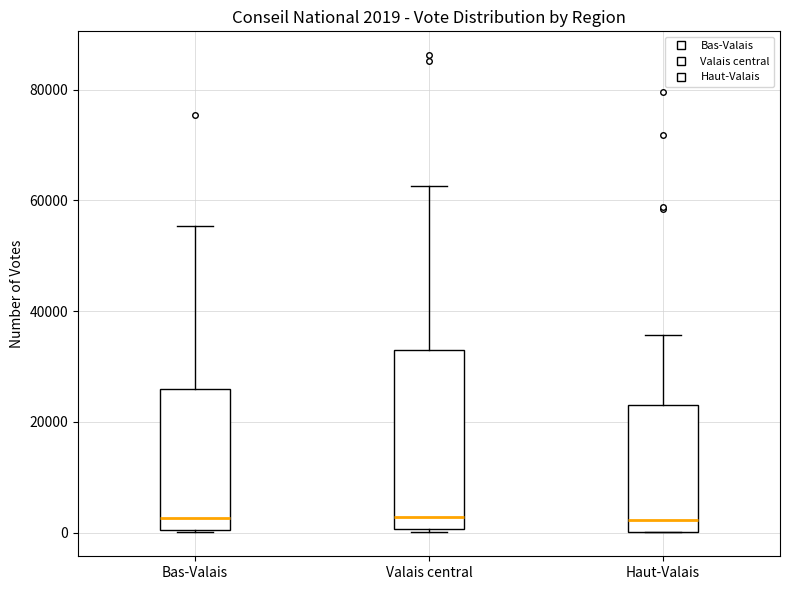

Which box is the tallest, from its lower edge to its upper edge?

Valais central